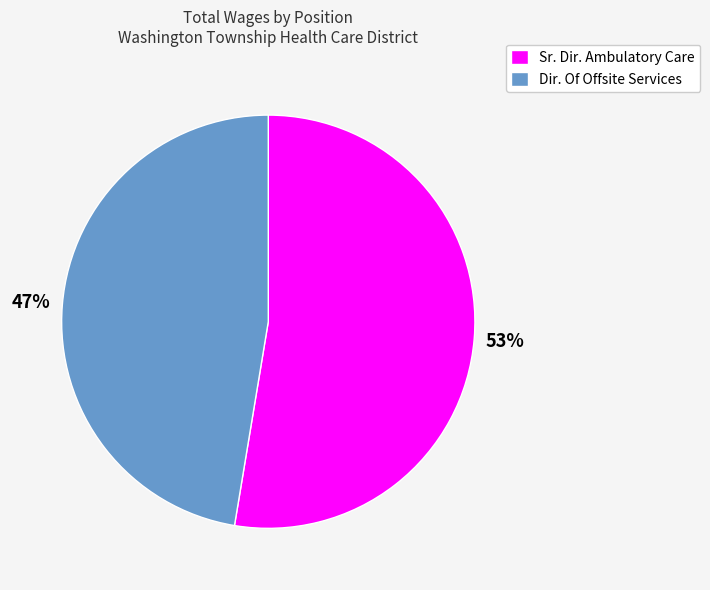

Is the sum of Sr. Dir. Ambulatory Care and Dir. Of Offsite Services greater than half?

Yes